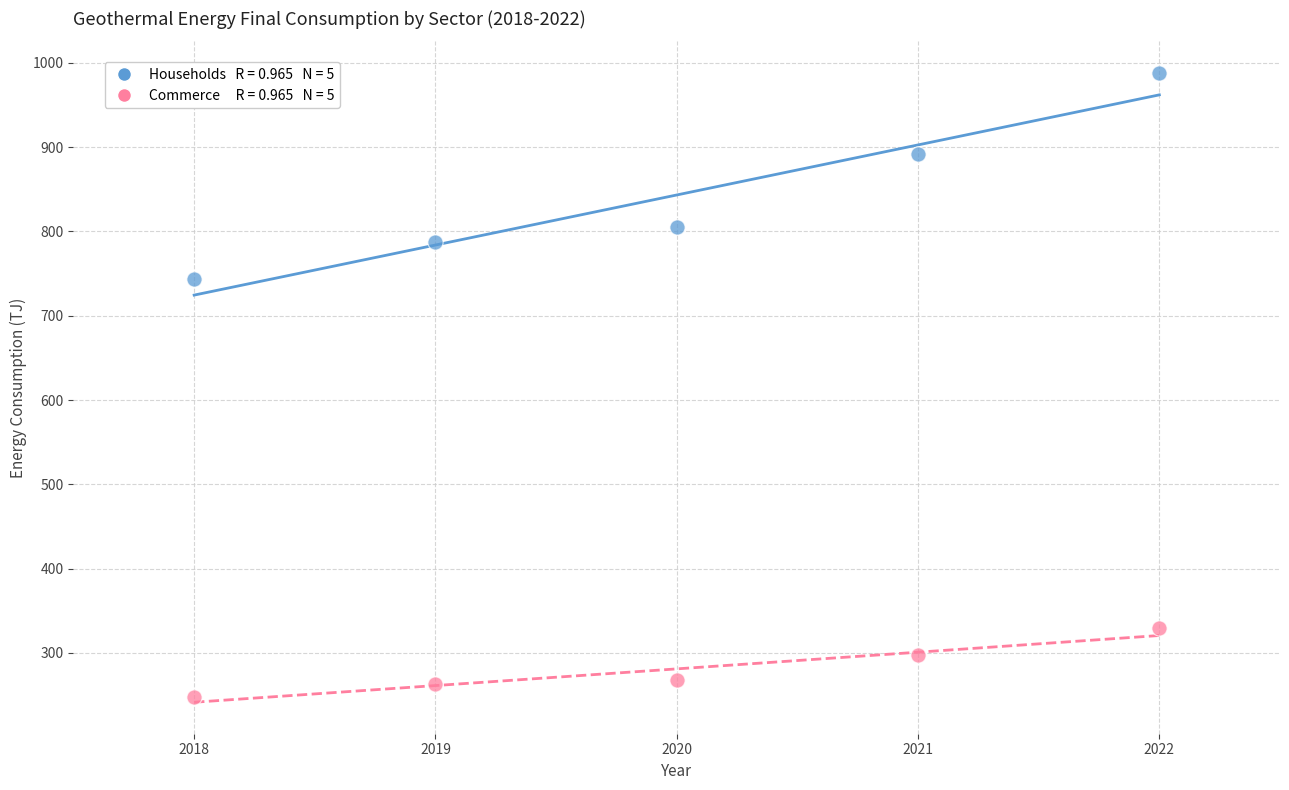

Across all series, what Y value is closest to 617?

743.3